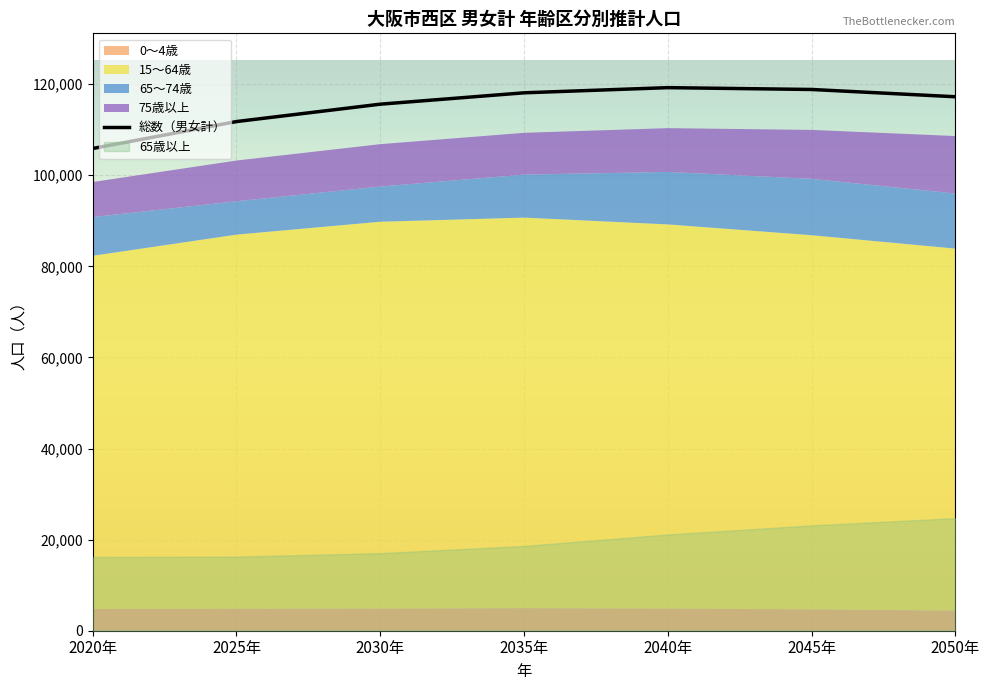

At which label is 15～64歳 closest to 81644?

2025年